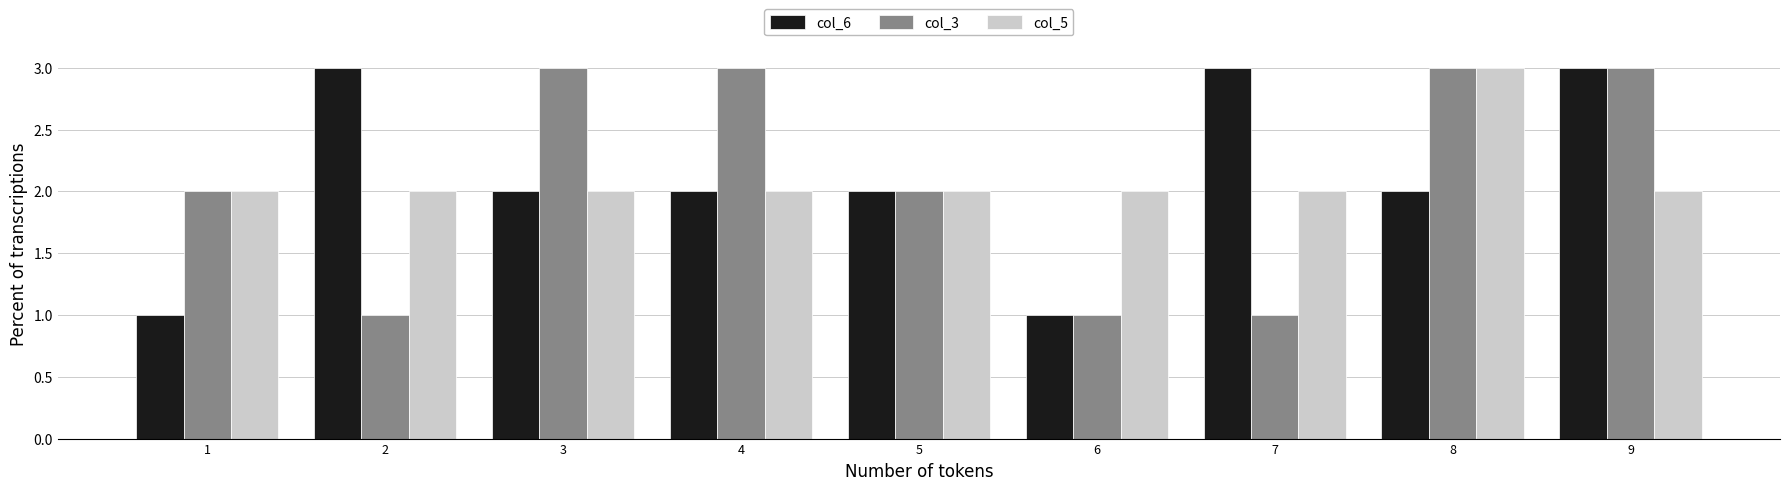

What is the height of the col_3 bar covering 4.5 to 5.5 on the x-axis? The values are not printed on the chart, so give them approximately, as read against the axis.

2